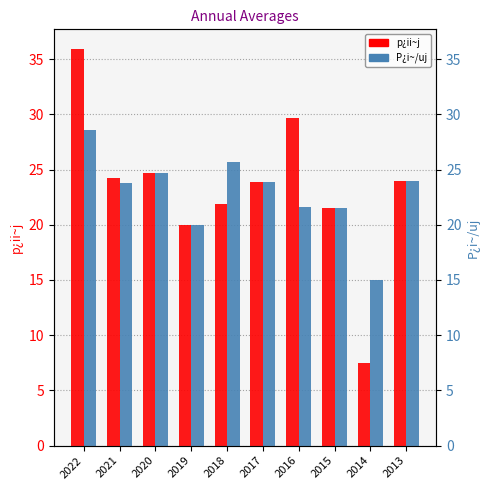

What are all the series names shown in the legend?

p¿ii~j, P¿i~/uj